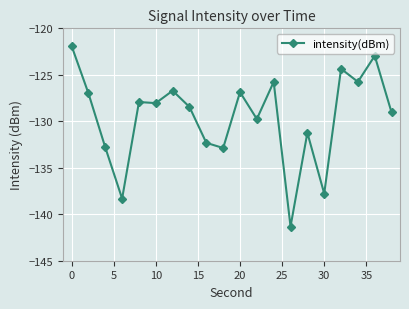

Does the chart have visible grid lines?

Yes